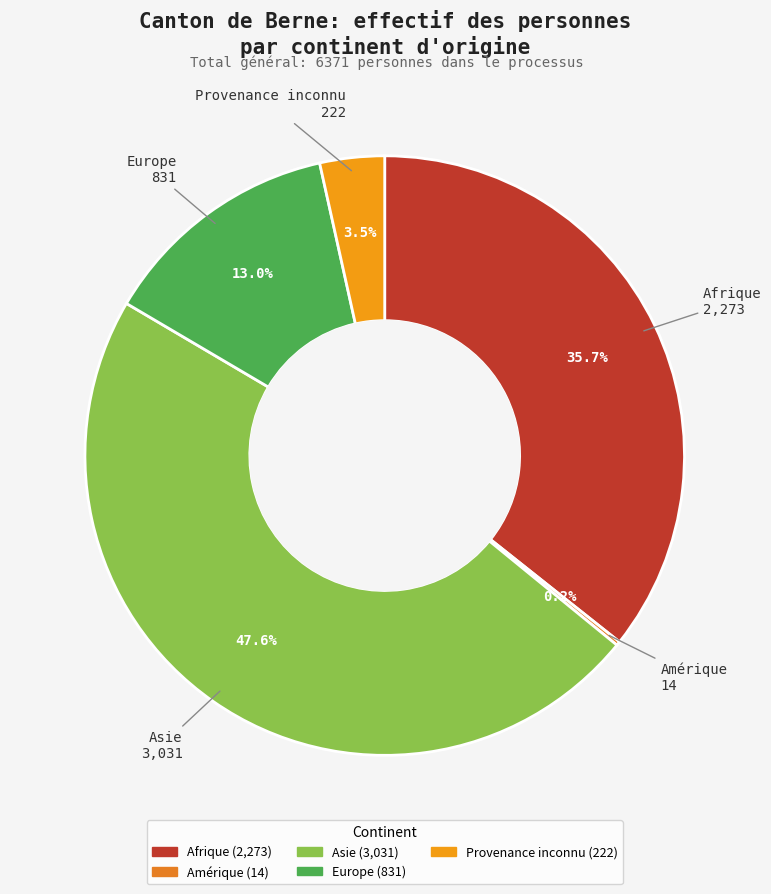

Combined, do Afrique and Asie account for over 50%?

Yes